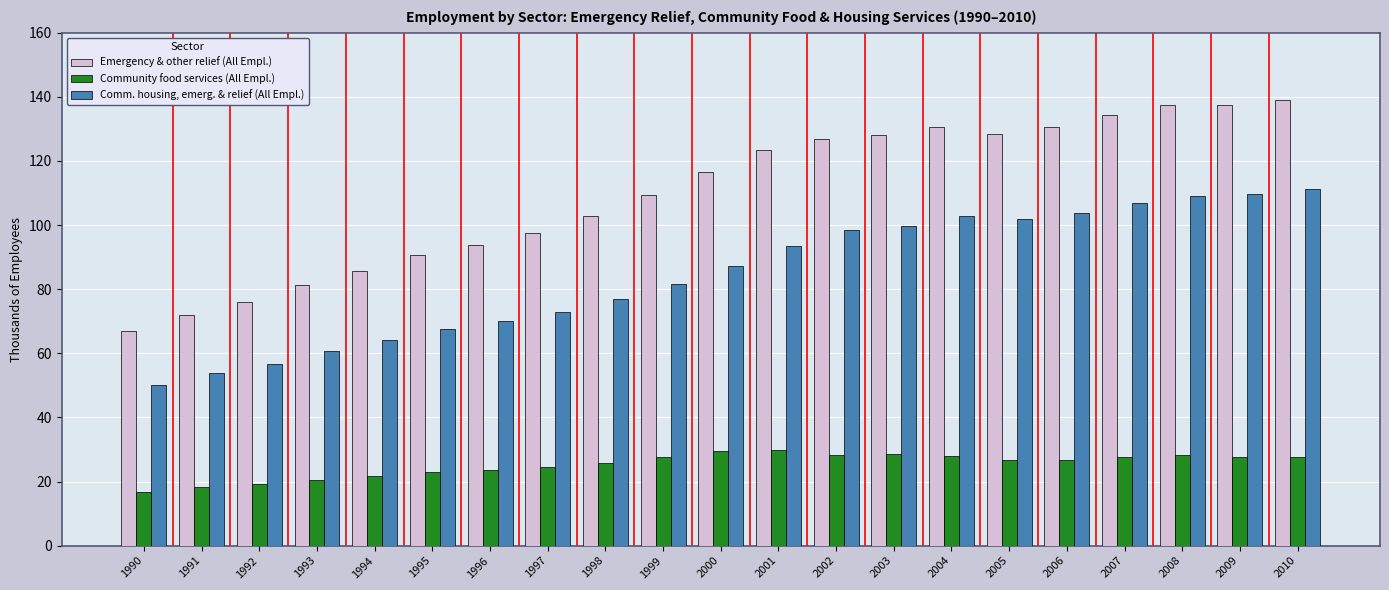

Does the chart contain stacked bars?

No